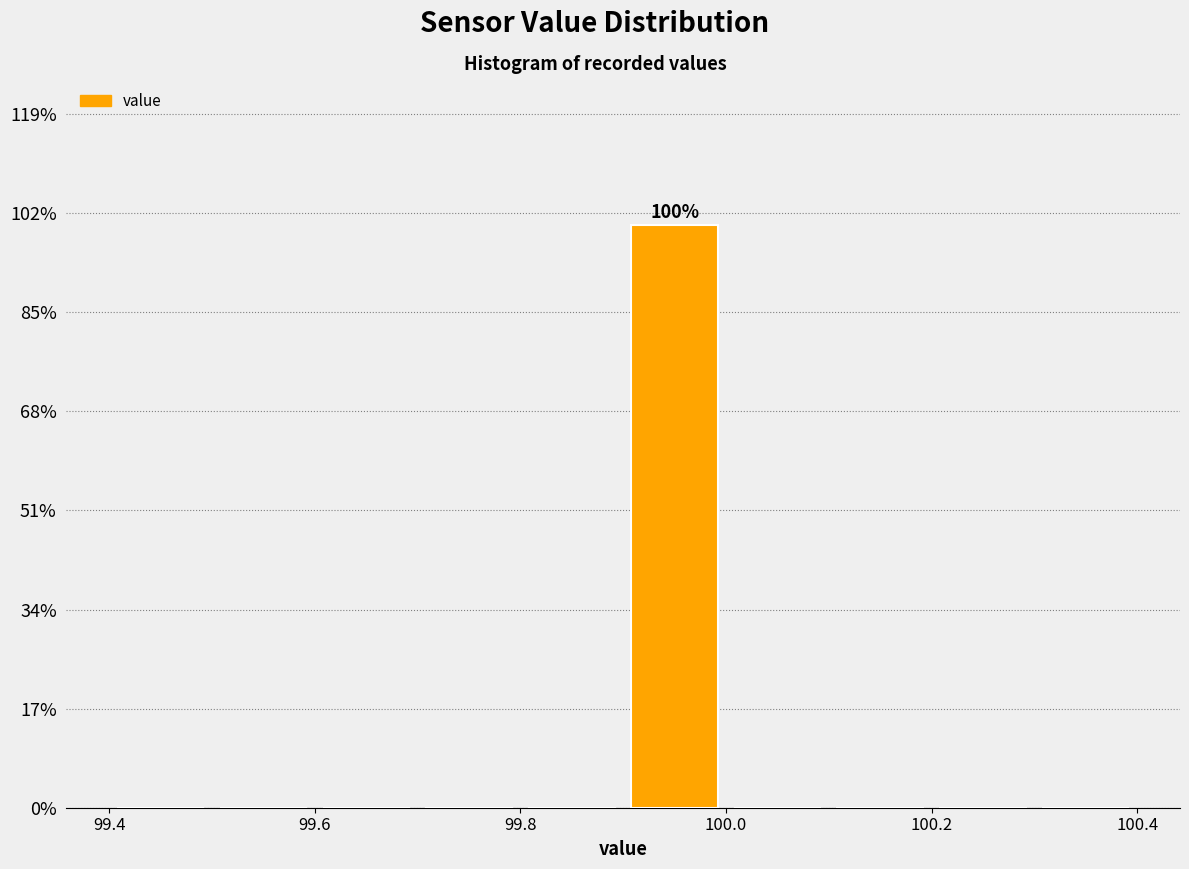

Which range on the x-axis has the tallest bar?

99.9 to 100.0